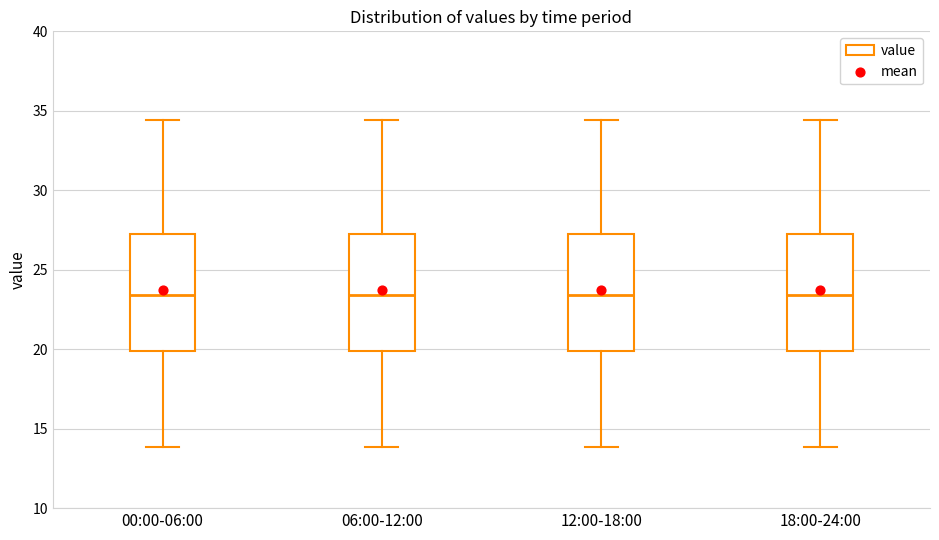

Reading left to right, transcribe this box plot: for each box, give where its median line is, the range the box spans, and where its two whiskers end, as read against the y-axis. The values are not printed on the chart, so give them approximately, as read against the axis.

00:00-06:00: median 23.5, box 20.0 to 27.5, whiskers 14.0 to 34.5
06:00-12:00: median 23.5, box 20.0 to 27.5, whiskers 14.0 to 34.5
12:00-18:00: median 23.5, box 20.0 to 27.5, whiskers 14.0 to 34.5
18:00-24:00: median 23.5, box 20.0 to 27.5, whiskers 14.0 to 34.5